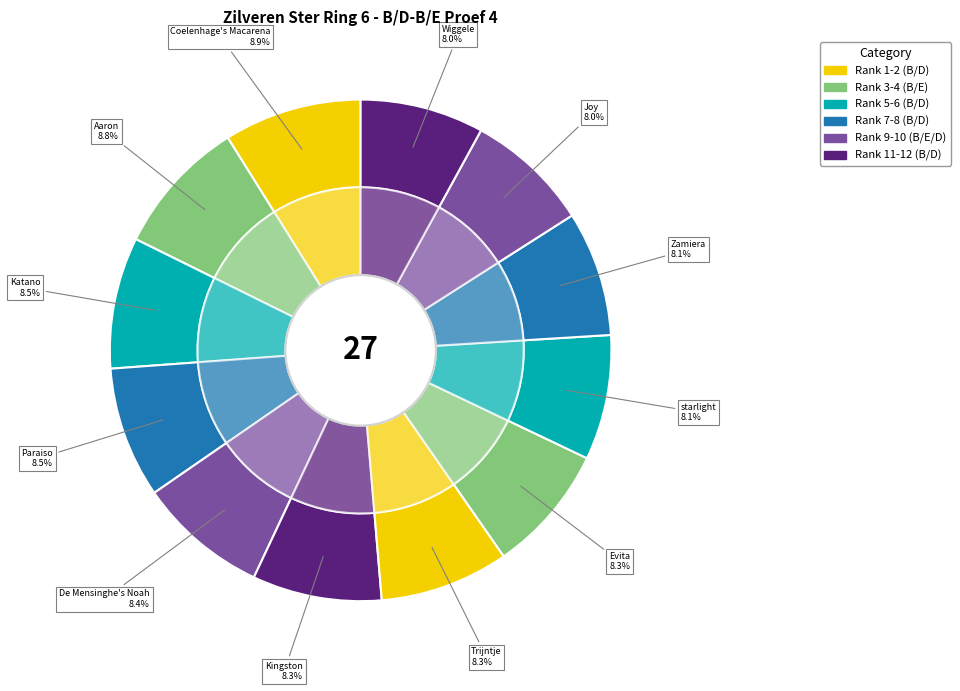

To the nearest percent, what is the average slice percentage?

8%